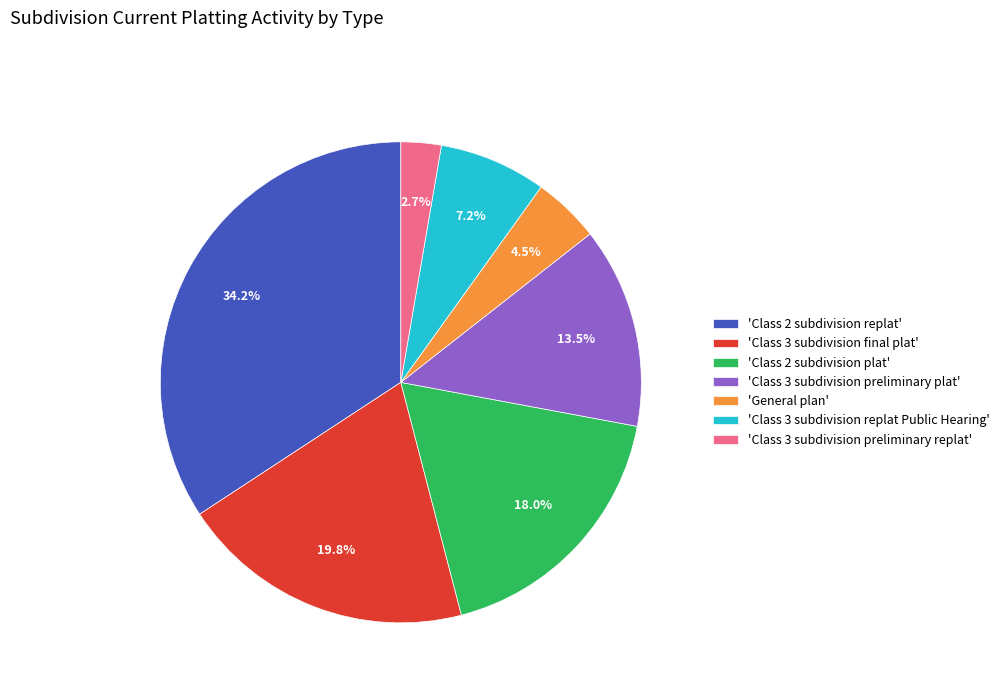

Rank the categories by value from lowest to highest.

'Class 3 subdivision preliminary replat', 'General plan', 'Class 3 subdivision replat Public Hearing', 'Class 3 subdivision preliminary plat', 'Class 2 subdivision plat', 'Class 3 subdivision final plat', 'Class 2 subdivision replat'